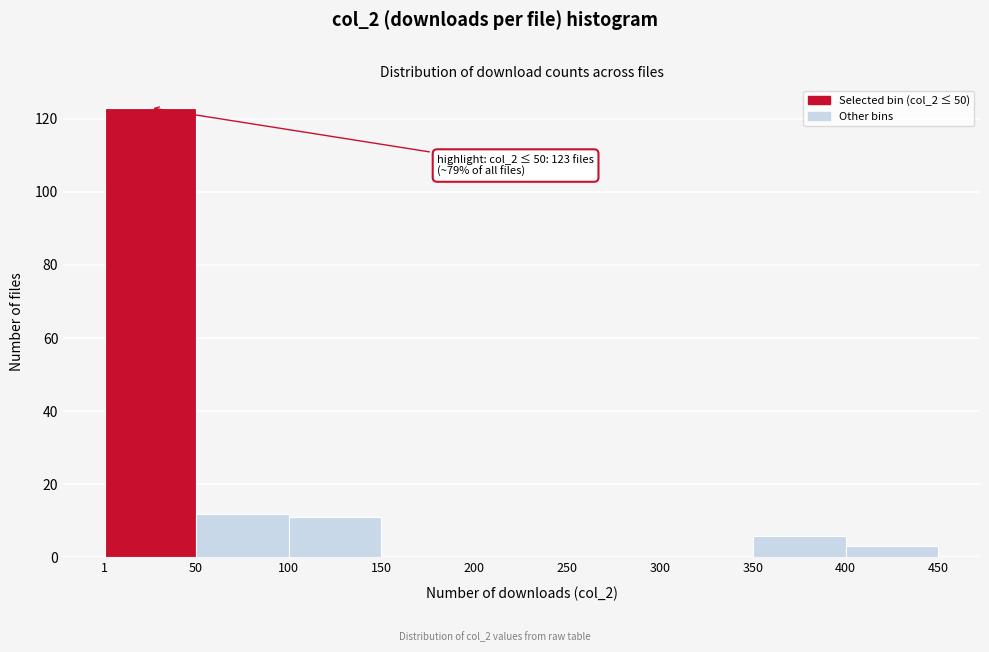

Over which range of the x-axis is the bar tallest?

1 to 50